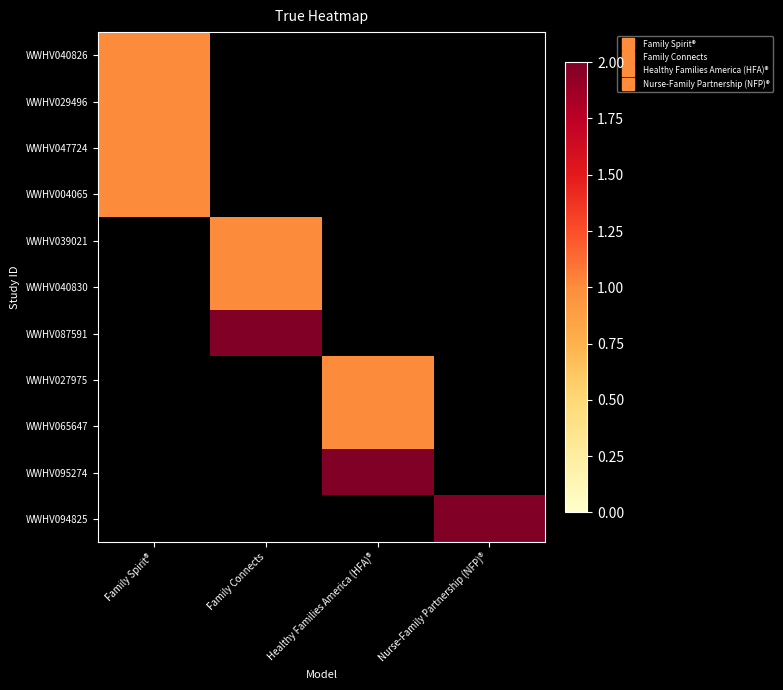

Which label corresponds to the largest value in the chart?

Family Connects